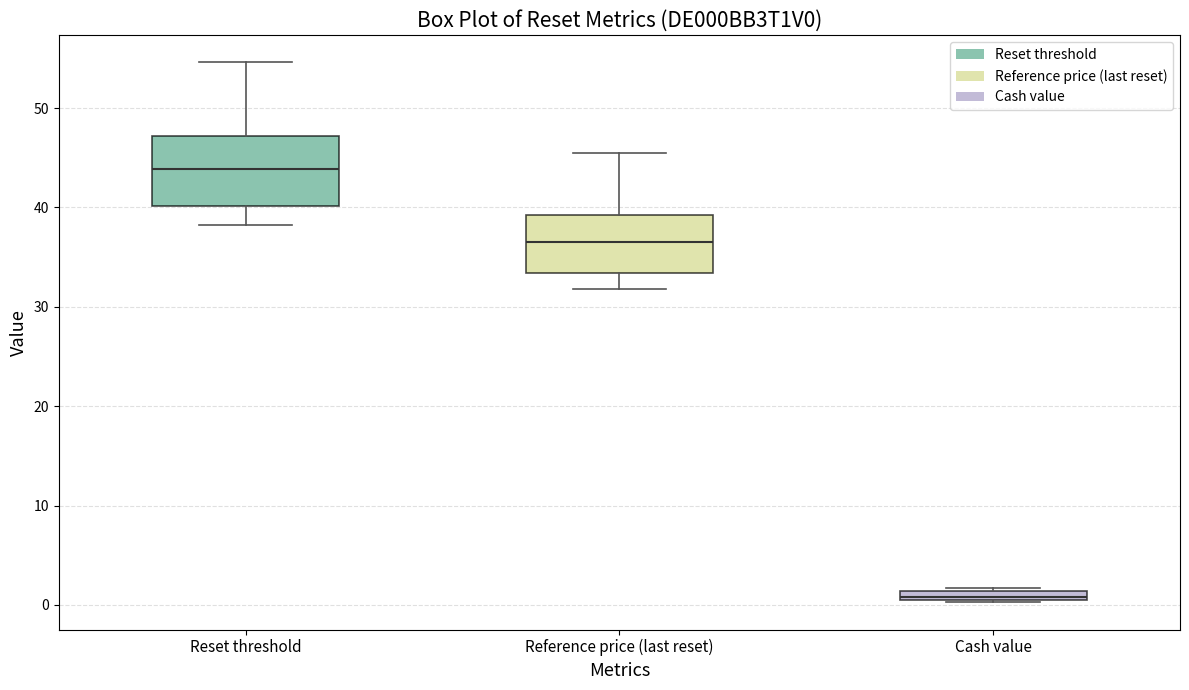

Which box's median line is the highest?

Reset threshold